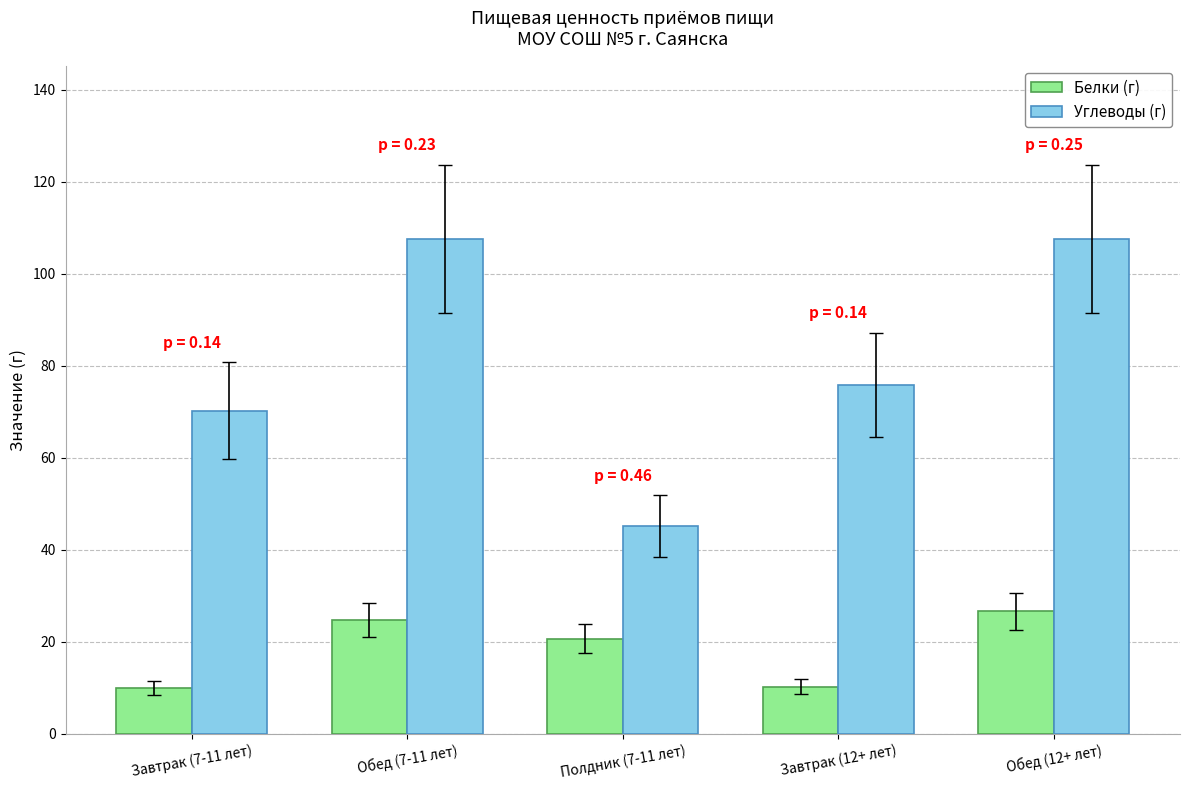

What is the label of the 1st bar from the left?

Завтрак (7-11 лет)